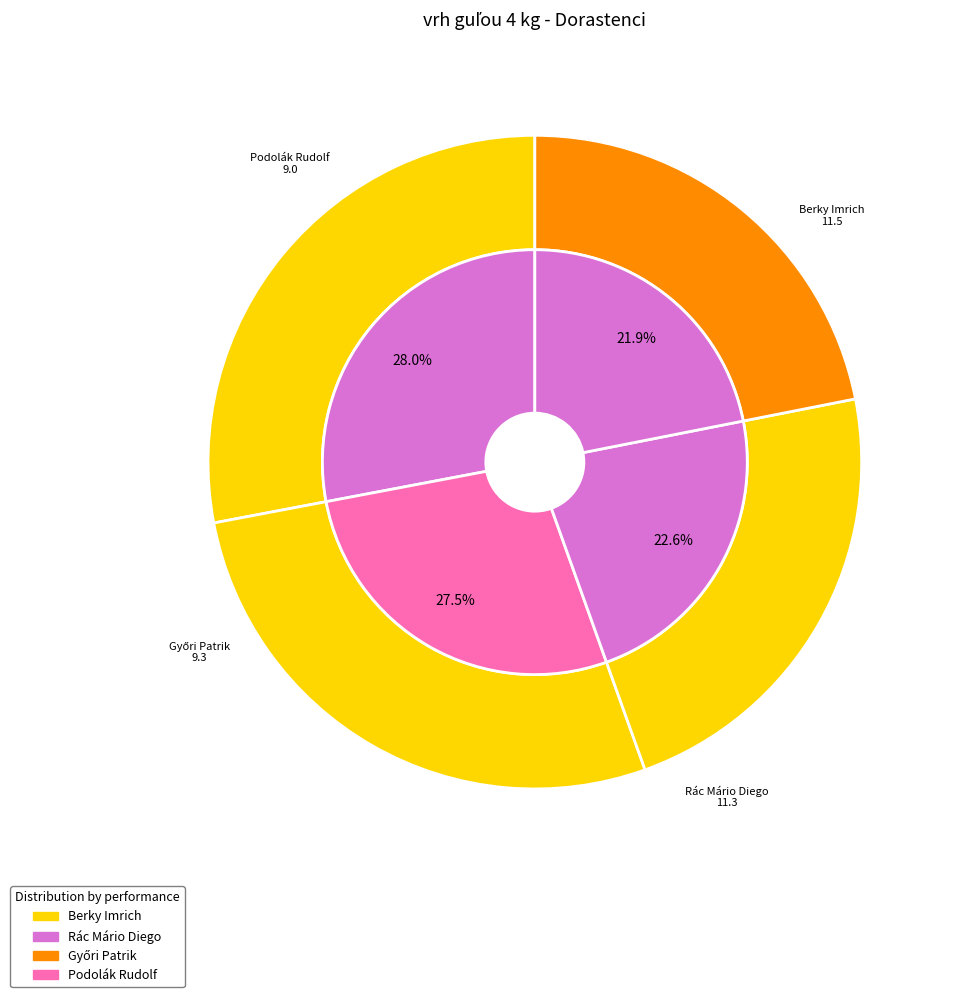

The Rác Mário Diego slice represents 41% of the pie. True or false?

False